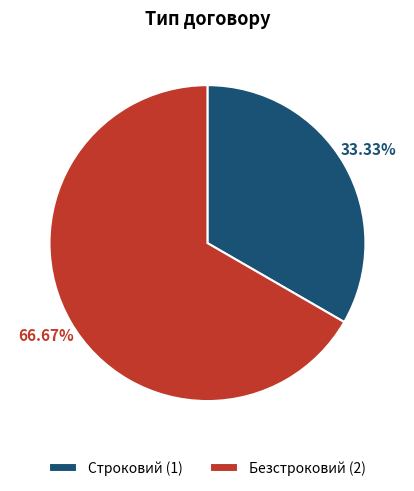

Which slice is the smallest?

Строковий